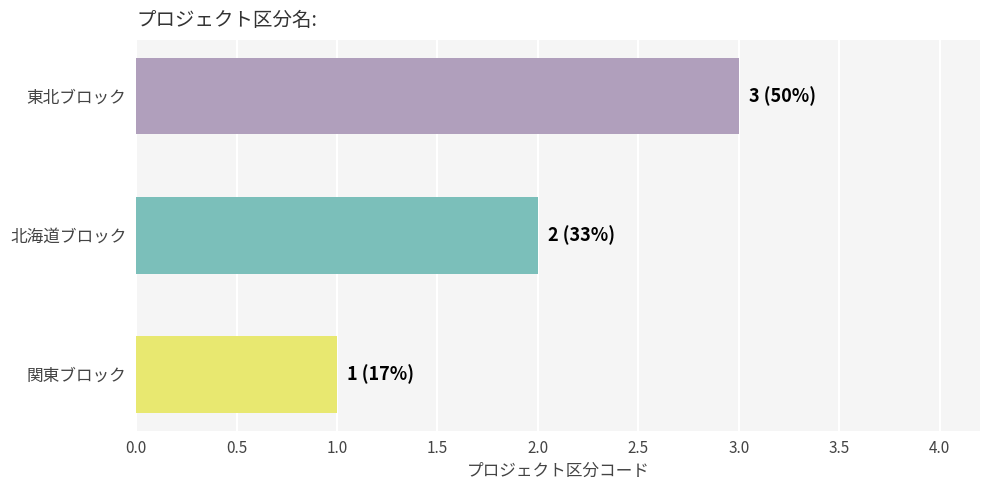

What is the greatest value displayed?

3